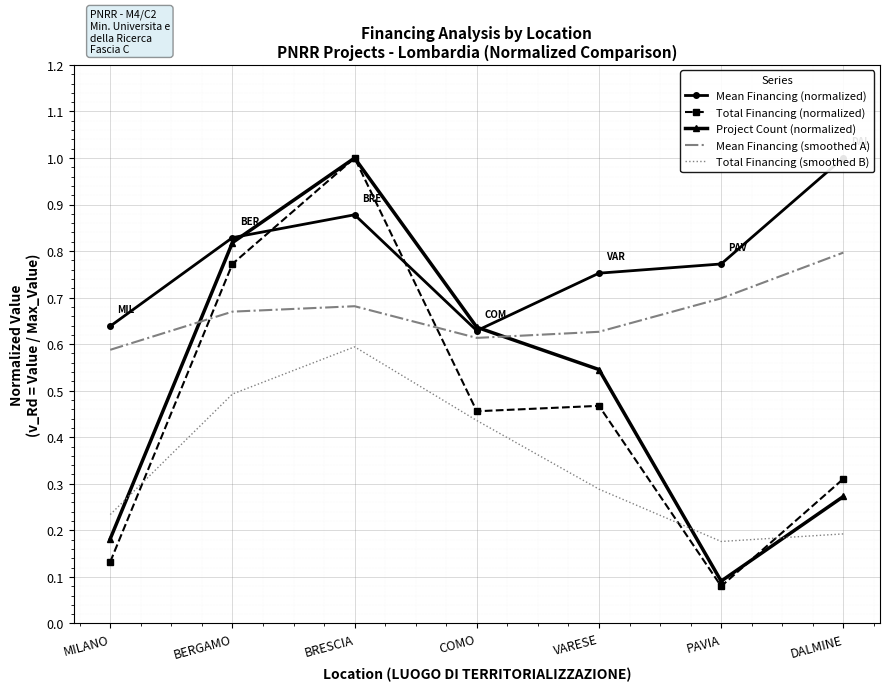

Reading left to right, extract all data points from this chart.

Mean Financing (normalized): MILANO=0.6	BERGAMO=0.8	BRESCIA=0.9	COMO=0.6	VARESE=0.8	PAVIA=0.8	DALMINE=1.0
Total Financing (normalized): MILANO=0.1	BERGAMO=0.8	BRESCIA=1.0	COMO=0.5	VARESE=0.5	PAVIA=0.1	DALMINE=0.3
Project Count (normalized): MILANO=0.2	BERGAMO=0.8	BRESCIA=1.0	COMO=0.6	VARESE=0.5	PAVIA=0.1	DALMINE=0.3
Mean Financing (smoothed A): MILANO=0.6	BERGAMO=0.7	BRESCIA=0.7	COMO=0.6	VARESE=0.6	PAVIA=0.7	DALMINE=0.8
Total Financing (smoothed B): MILANO=0.2	BERGAMO=0.5	BRESCIA=0.6	COMO=0.4	VARESE=0.3	PAVIA=0.2	DALMINE=0.2